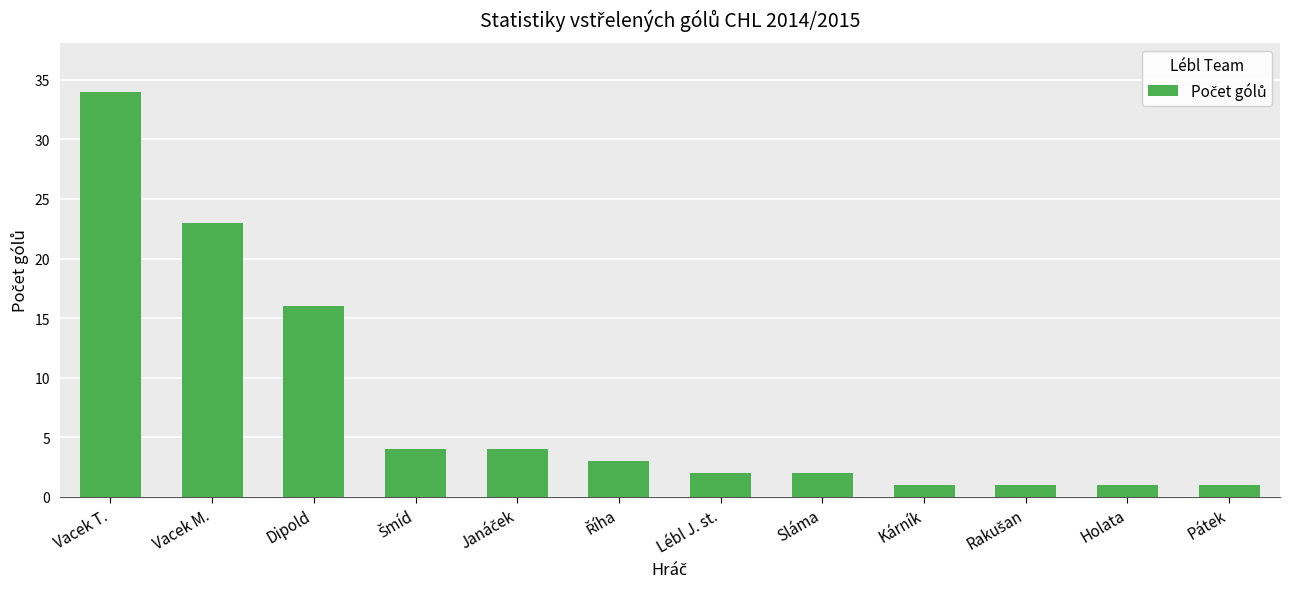

Are the bars grouped side by side (vs. stacked)?

No